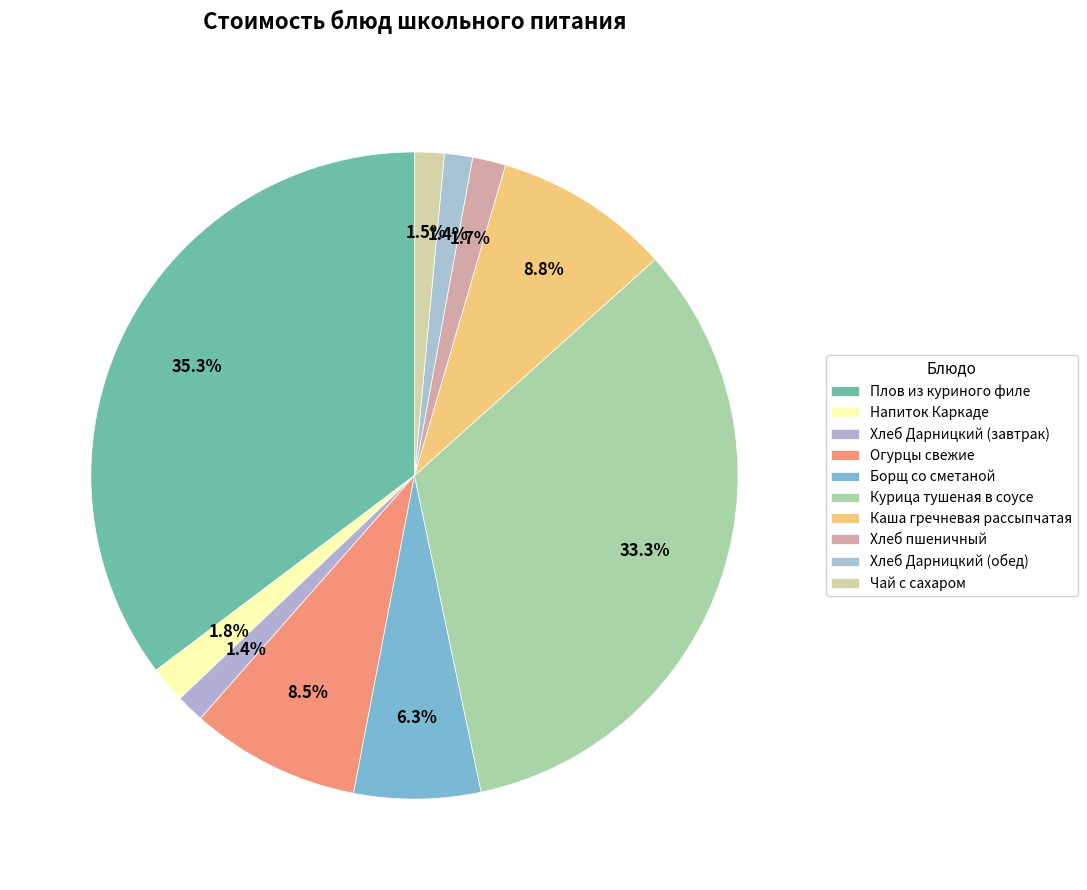

True or false: Напиток Каркаде accounts for 17% of the total.

False